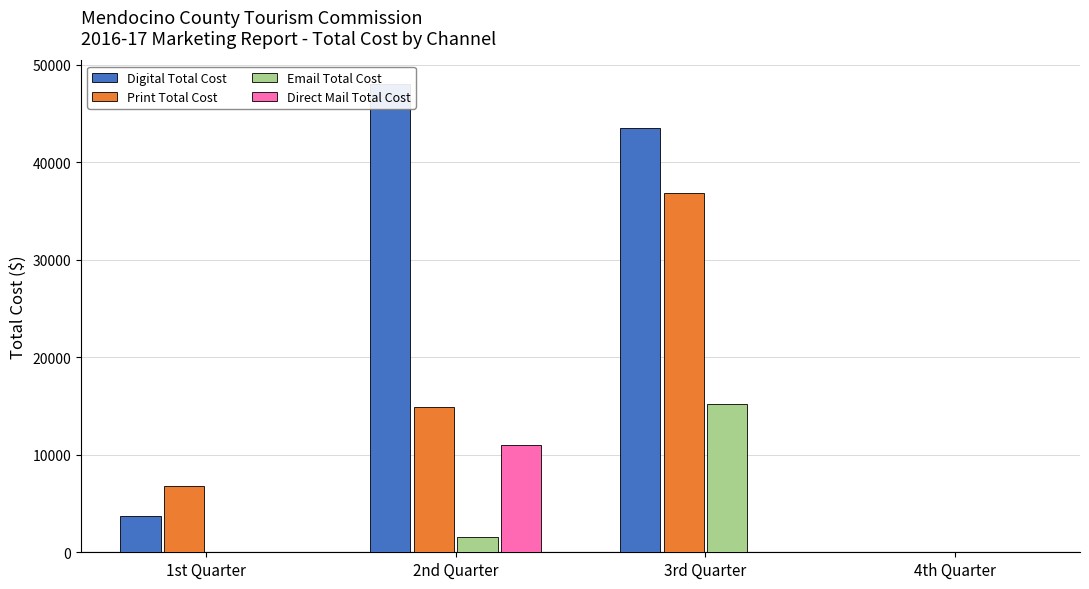

What is the label of the 2nd bar from the right?

3rd Quarter